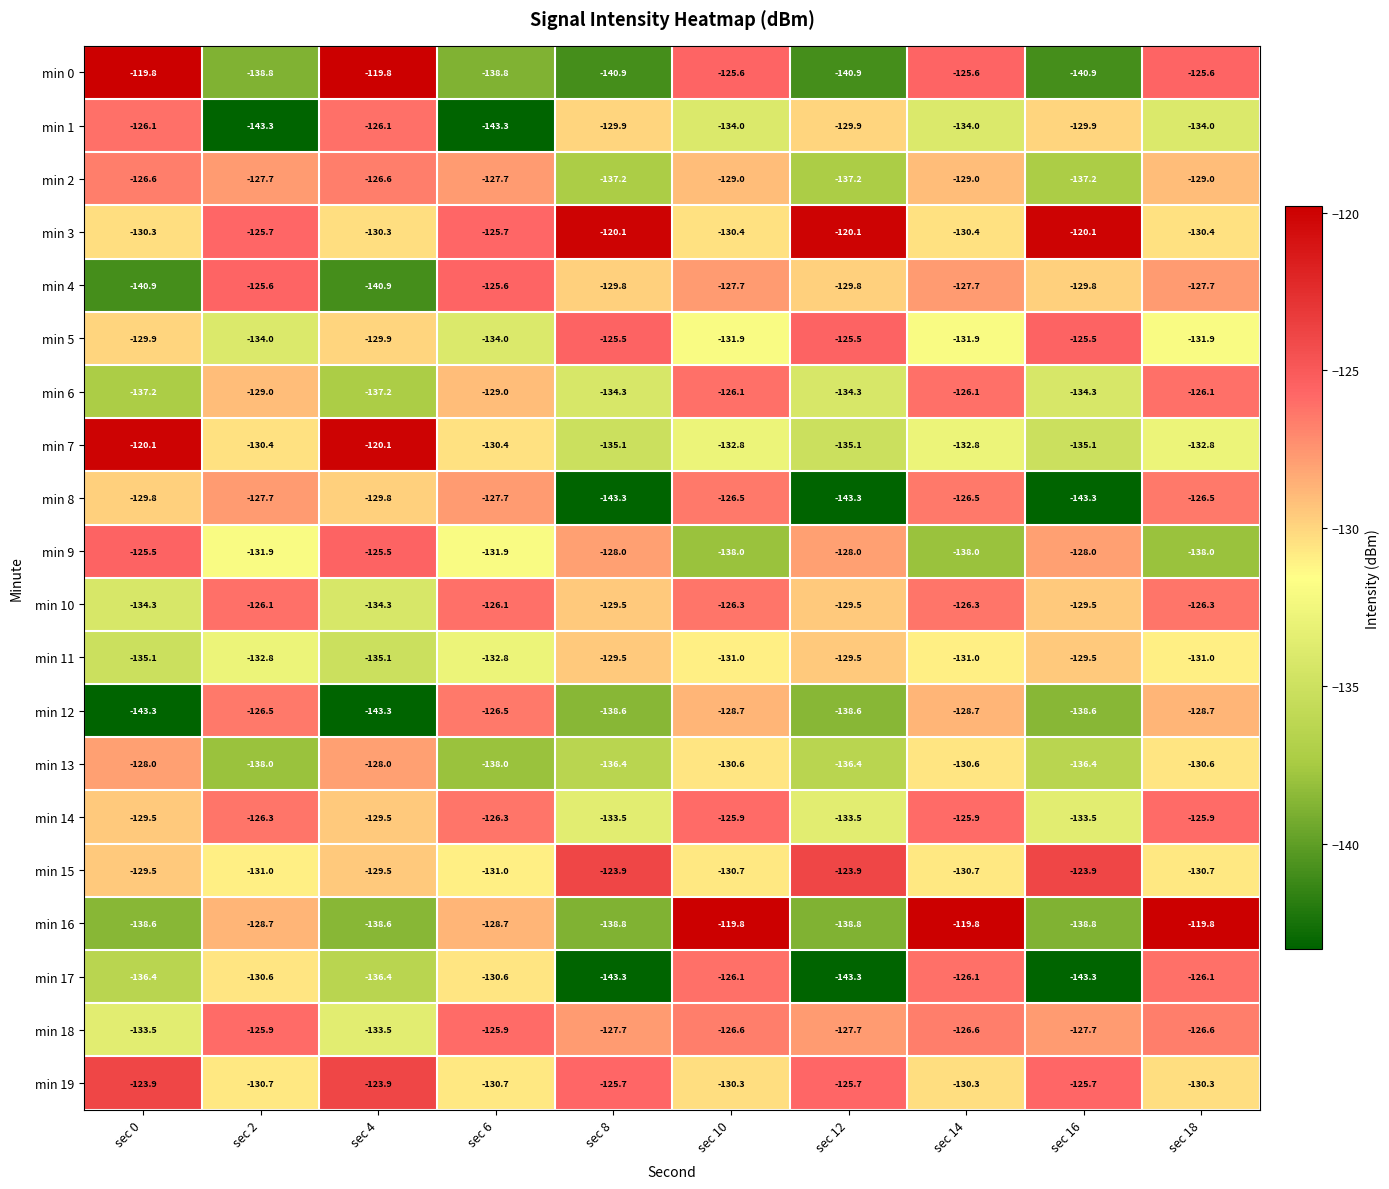

How many categories are shown in the chart?

10